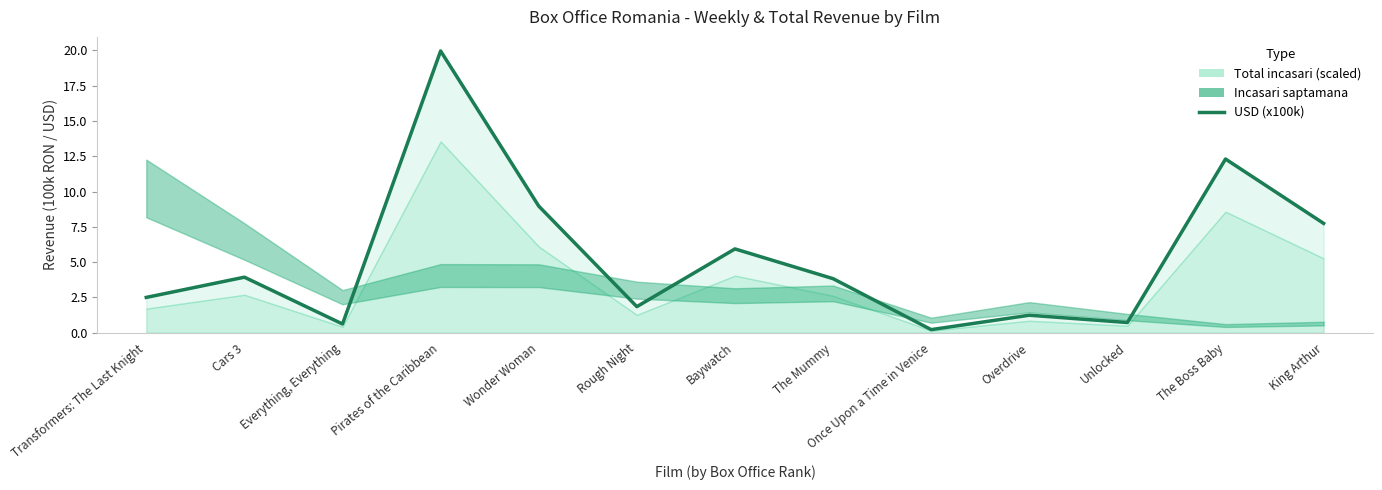

What is the sum of all values?

69.8